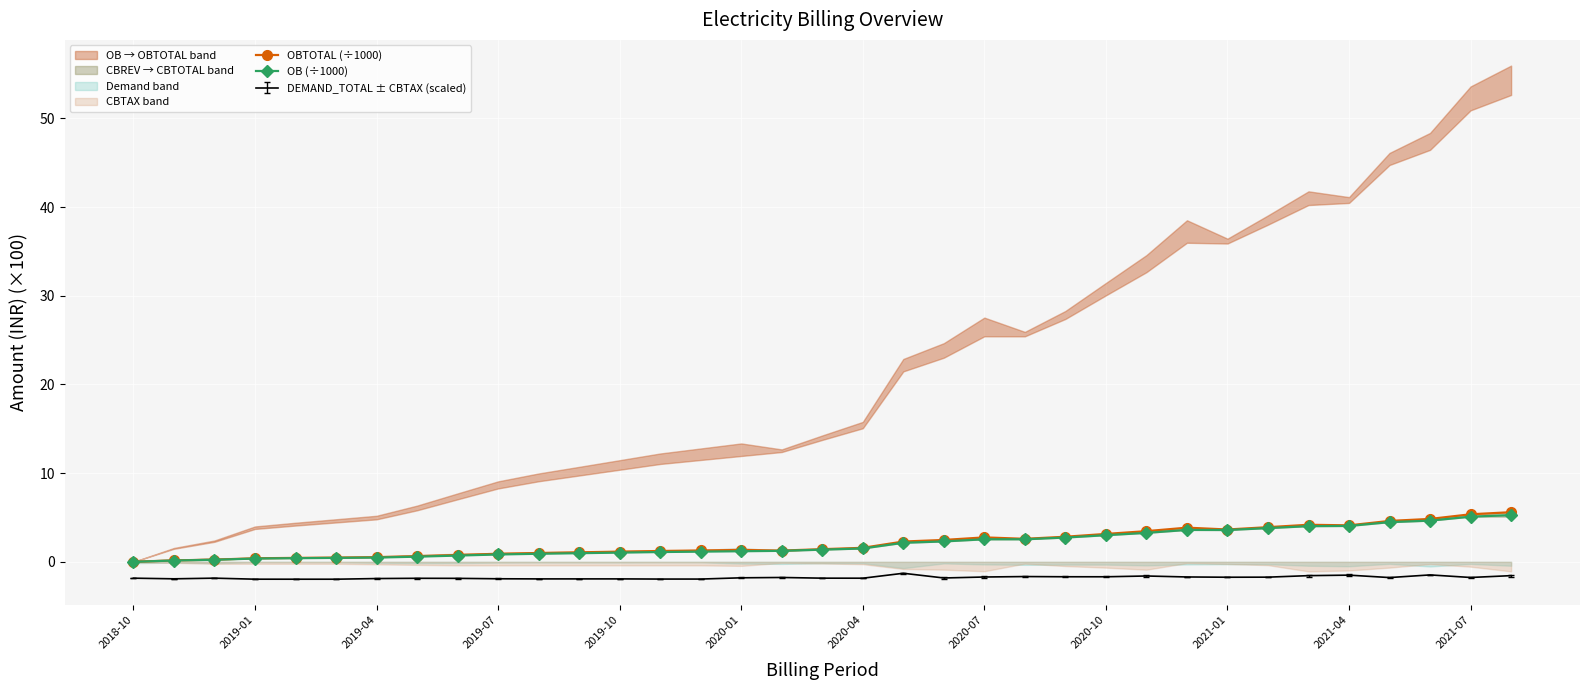

Where is the first local minimum for OBTOTAL (÷1000)?

16